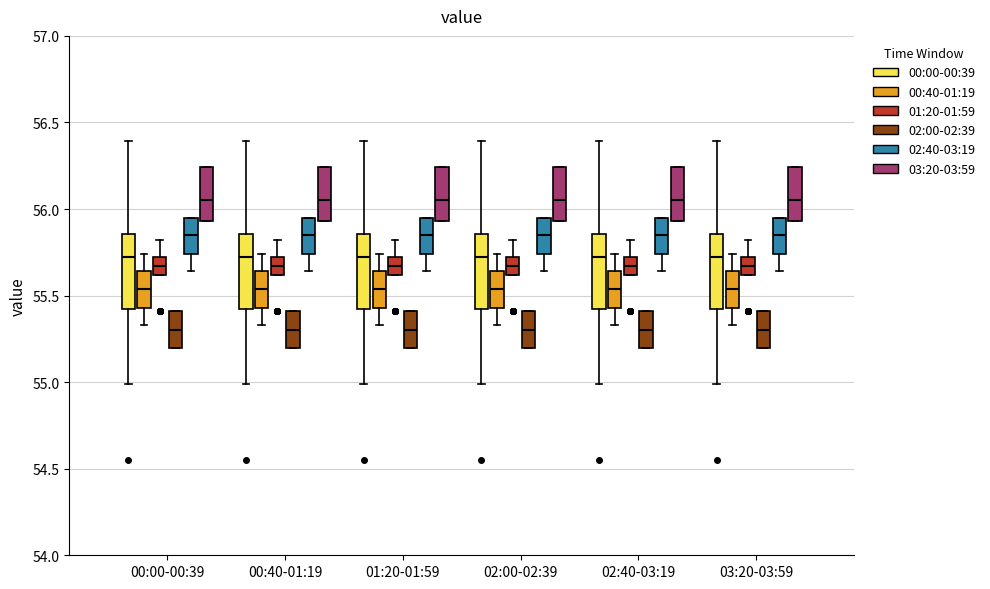

Reading left to right, read every box against the y-axis: the position of its median line, the range the box covers, and the ends of its whiskers. The values are not printed on the chart, so give them approximately, as read against the axis.

00:00-00:39 (00:00-00:39): median 55.70, box 55.45 to 55.85, whiskers 55.00 to 56.40
00:00-00:39 (00:40-01:19): median 55.55, box 55.45 to 55.65, whiskers 55.35 to 55.75
00:00-00:39 (01:20-01:59): median 55.65, box 55.60 to 55.70, whiskers 55.60 to 55.80
00:00-00:39 (02:00-02:39): median 55.30, box 55.20 to 55.40, whiskers 55.20 to 55.40
00:00-00:39 (02:40-03:19): median 55.85, box 55.75 to 55.95, whiskers 55.65 to 55.95
00:00-00:39 (03:20-03:59): median 56.05, box 55.95 to 56.25, whiskers 55.95 to 56.25
00:40-01:19 (00:00-00:39): median 55.70, box 55.45 to 55.85, whiskers 55.00 to 56.40
00:40-01:19 (00:40-01:19): median 55.55, box 55.45 to 55.65, whiskers 55.35 to 55.75
00:40-01:19 (01:20-01:59): median 55.65, box 55.60 to 55.70, whiskers 55.60 to 55.80
00:40-01:19 (02:00-02:39): median 55.30, box 55.20 to 55.40, whiskers 55.20 to 55.40
00:40-01:19 (02:40-03:19): median 55.85, box 55.75 to 55.95, whiskers 55.65 to 55.95
00:40-01:19 (03:20-03:59): median 56.05, box 55.95 to 56.25, whiskers 55.95 to 56.25
01:20-01:59 (00:00-00:39): median 55.70, box 55.45 to 55.85, whiskers 55.00 to 56.40
01:20-01:59 (00:40-01:19): median 55.55, box 55.45 to 55.65, whiskers 55.35 to 55.75
01:20-01:59 (01:20-01:59): median 55.65, box 55.60 to 55.70, whiskers 55.60 to 55.80
01:20-01:59 (02:00-02:39): median 55.30, box 55.20 to 55.40, whiskers 55.20 to 55.40
01:20-01:59 (02:40-03:19): median 55.85, box 55.75 to 55.95, whiskers 55.65 to 55.95
01:20-01:59 (03:20-03:59): median 56.05, box 55.95 to 56.25, whiskers 55.95 to 56.25
02:00-02:39 (00:00-00:39): median 55.70, box 55.45 to 55.85, whiskers 55.00 to 56.40
02:00-02:39 (00:40-01:19): median 55.55, box 55.45 to 55.65, whiskers 55.35 to 55.75
02:00-02:39 (01:20-01:59): median 55.65, box 55.60 to 55.70, whiskers 55.60 to 55.80
02:00-02:39 (02:00-02:39): median 55.30, box 55.20 to 55.40, whiskers 55.20 to 55.40
02:00-02:39 (02:40-03:19): median 55.85, box 55.75 to 55.95, whiskers 55.65 to 55.95
02:00-02:39 (03:20-03:59): median 56.05, box 55.95 to 56.25, whiskers 55.95 to 56.25
02:40-03:19 (00:00-00:39): median 55.70, box 55.45 to 55.85, whiskers 55.00 to 56.40
02:40-03:19 (00:40-01:19): median 55.55, box 55.45 to 55.65, whiskers 55.35 to 55.75
02:40-03:19 (01:20-01:59): median 55.65, box 55.60 to 55.70, whiskers 55.60 to 55.80
02:40-03:19 (02:00-02:39): median 55.30, box 55.20 to 55.40, whiskers 55.20 to 55.40
02:40-03:19 (02:40-03:19): median 55.85, box 55.75 to 55.95, whiskers 55.65 to 55.95
02:40-03:19 (03:20-03:59): median 56.05, box 55.95 to 56.25, whiskers 55.95 to 56.25
03:20-03:59 (00:00-00:39): median 55.70, box 55.45 to 55.85, whiskers 55.00 to 56.40
03:20-03:59 (00:40-01:19): median 55.55, box 55.45 to 55.65, whiskers 55.35 to 55.75
03:20-03:59 (01:20-01:59): median 55.65, box 55.60 to 55.70, whiskers 55.60 to 55.80
03:20-03:59 (02:00-02:39): median 55.30, box 55.20 to 55.40, whiskers 55.20 to 55.40
03:20-03:59 (02:40-03:19): median 55.85, box 55.75 to 55.95, whiskers 55.65 to 55.95
03:20-03:59 (03:20-03:59): median 56.05, box 55.95 to 56.25, whiskers 55.95 to 56.25